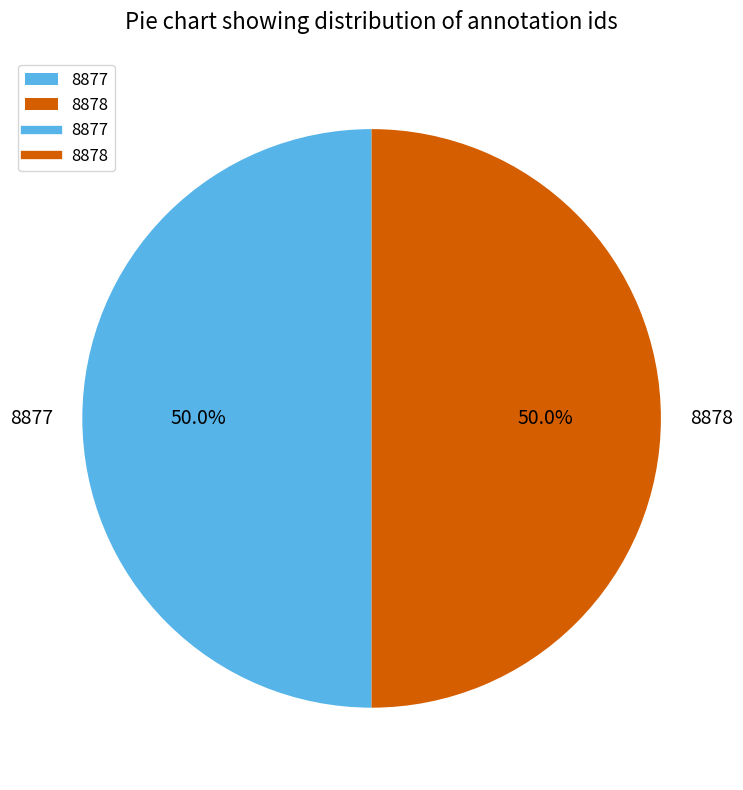

What is the ratio of the value at 8878 to the value at 8877?

1.0